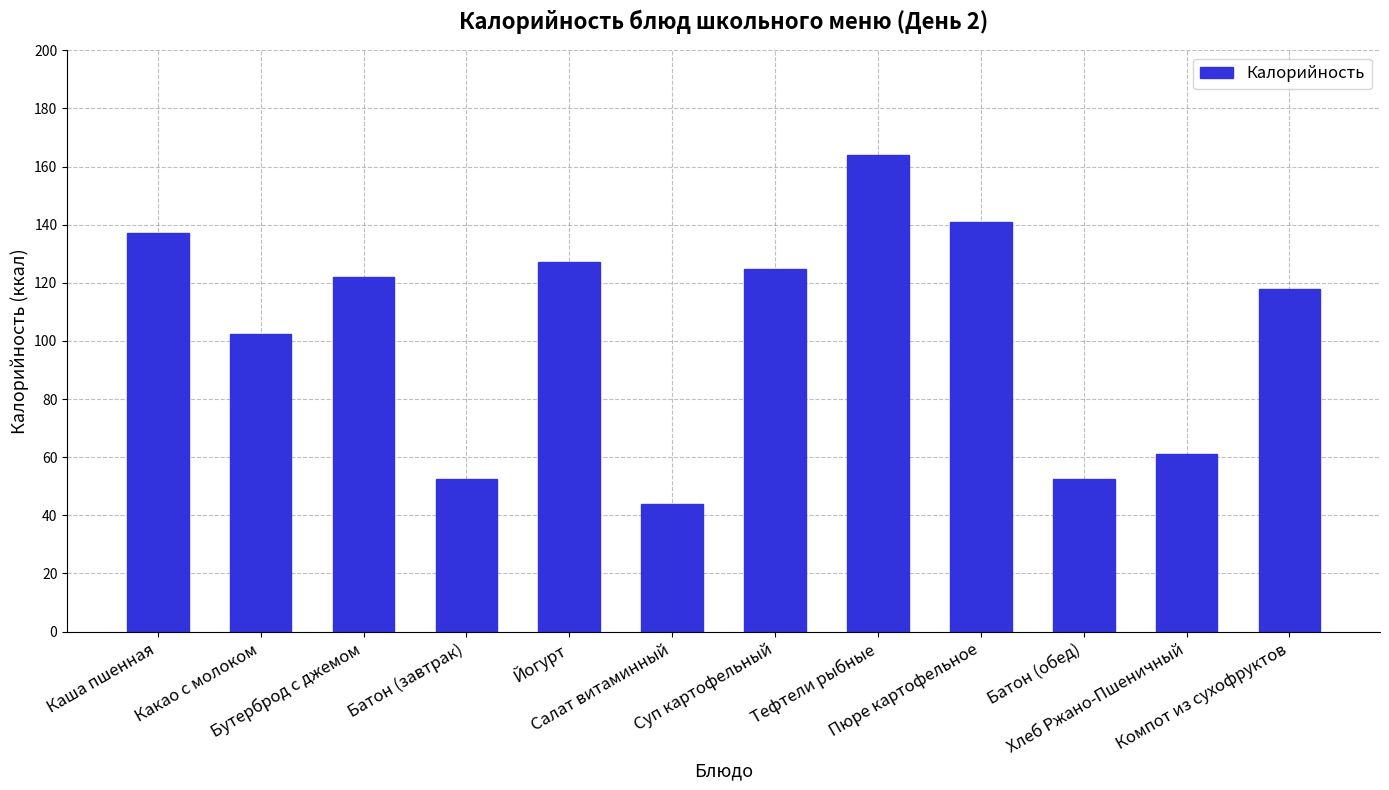

What is the smallest value displayed?

44.0